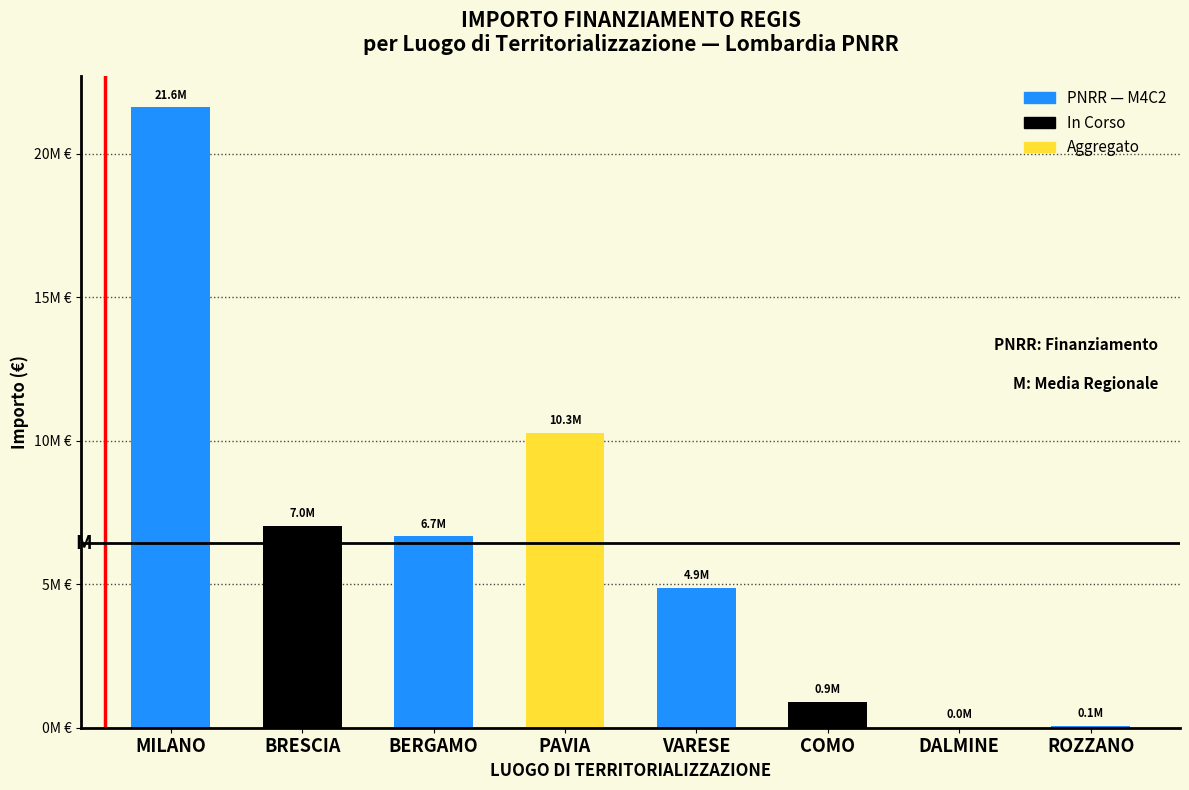

Are the bars horizontal?

No